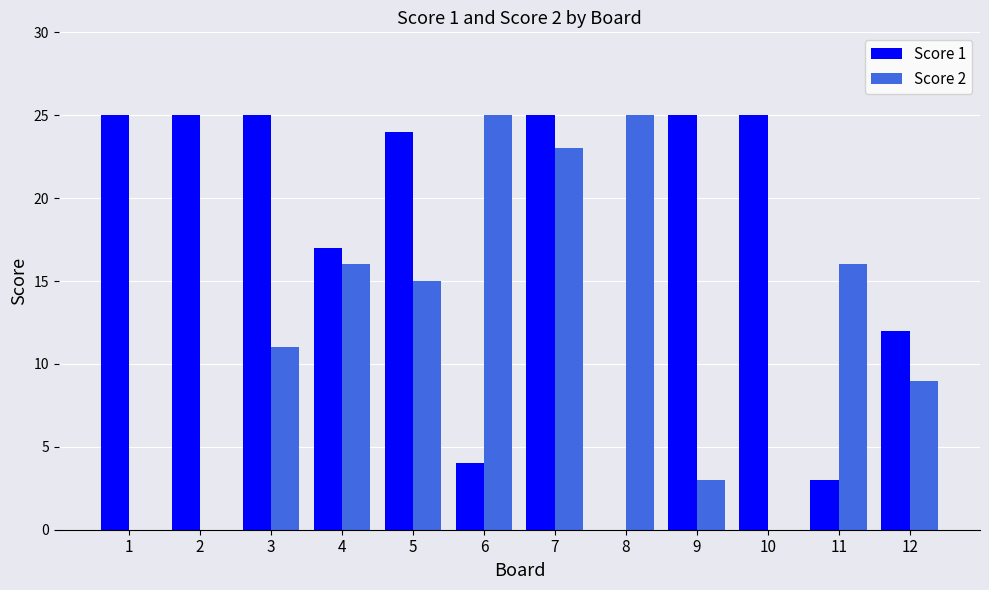

What is the sum of all Score 1 values?

210